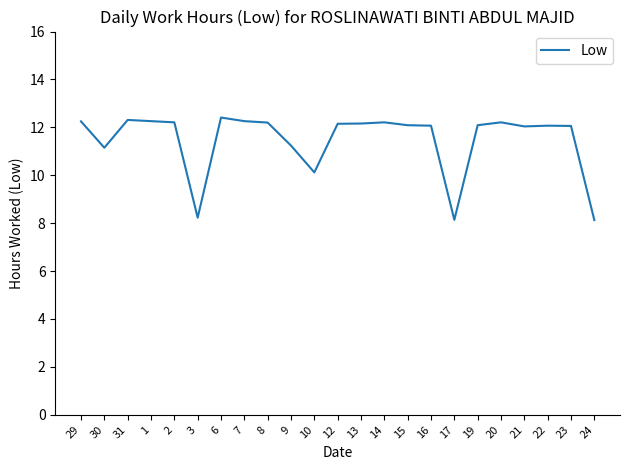

What is the average value?

11.5